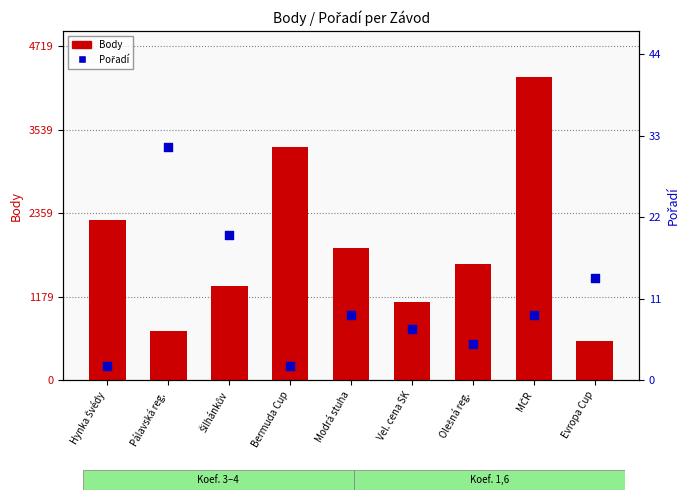

Which series has the largest total across all categories?

Body